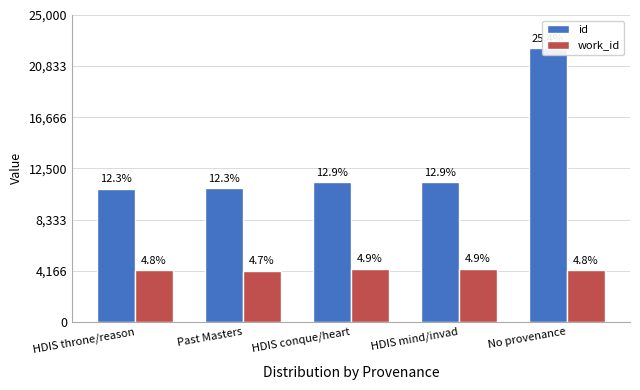

Which label corresponds to the smallest value in the chart?

Past Masters